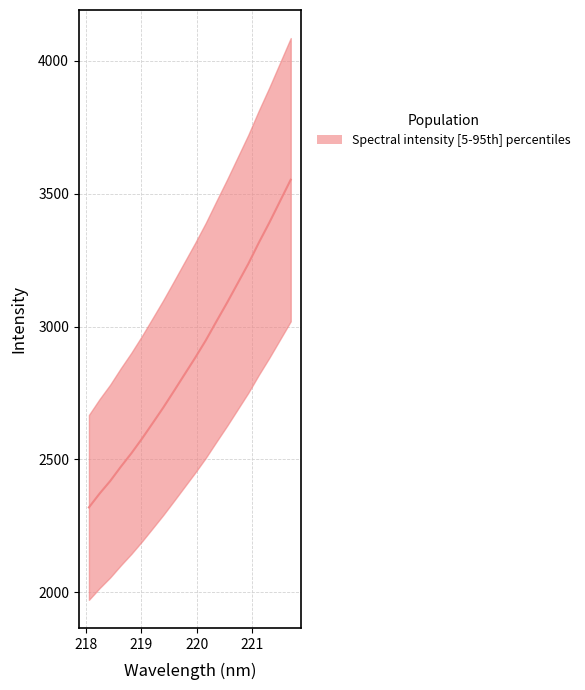

What is the maximum value shown in the chart?

3552.9